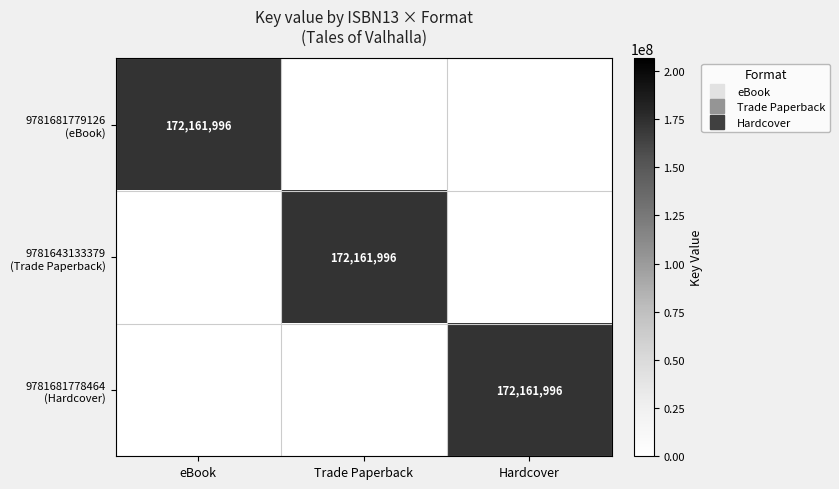

What is the maximum value for 9781643133379 (Trade Paperback)?

172161996